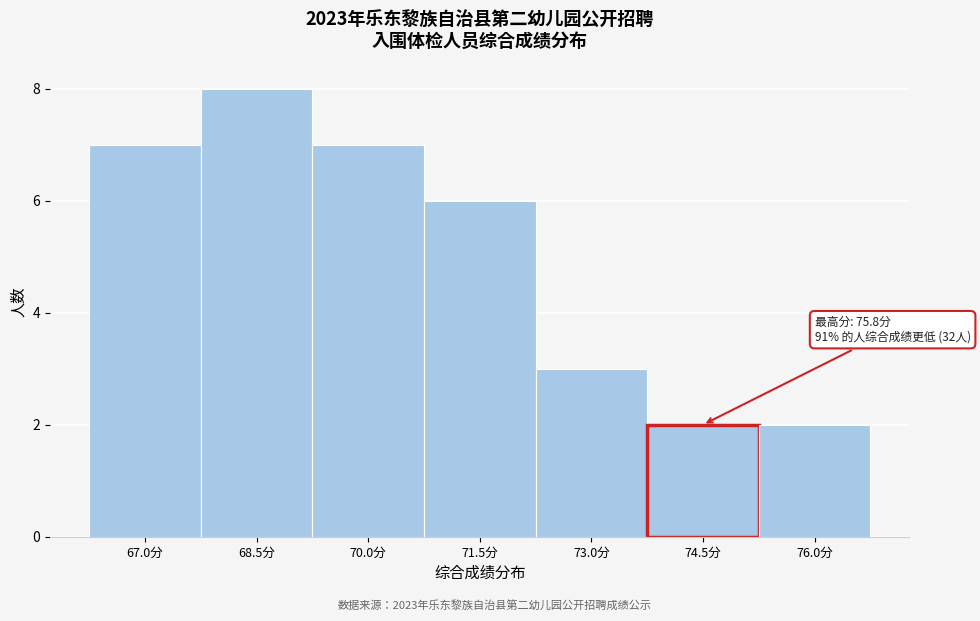

Reading right to left, what are all the values shown in this chart?

76.0分=2	74.5分=2	73.0分=3	71.5分=6	70.0分=7	68.5分=8	67.0分=7